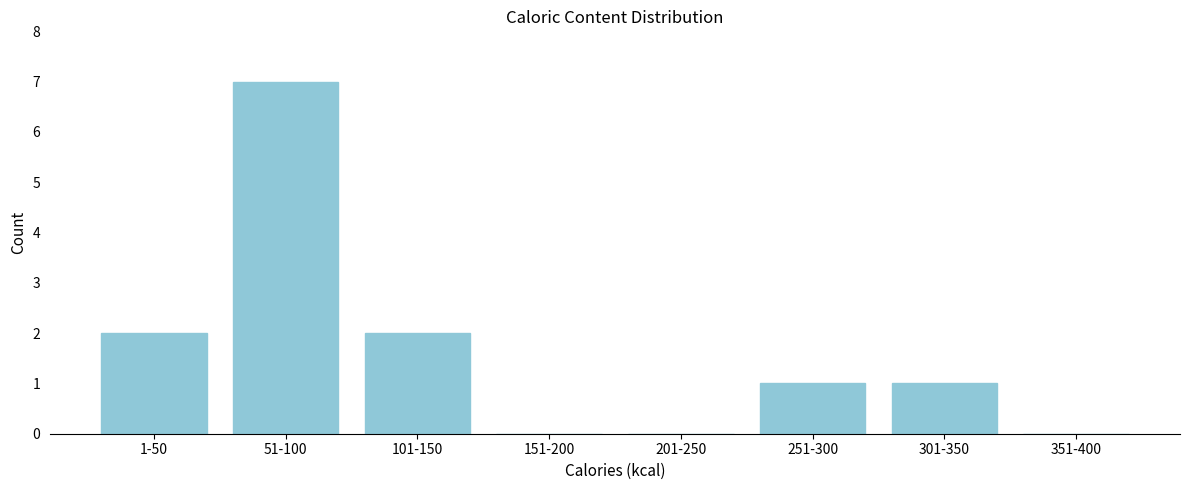

Reading right to left, extract all data points from this chart.

351-400=0	301-350=1	251-300=1	201-250=0	151-200=0	101-150=2	51-100=7	1-50=2